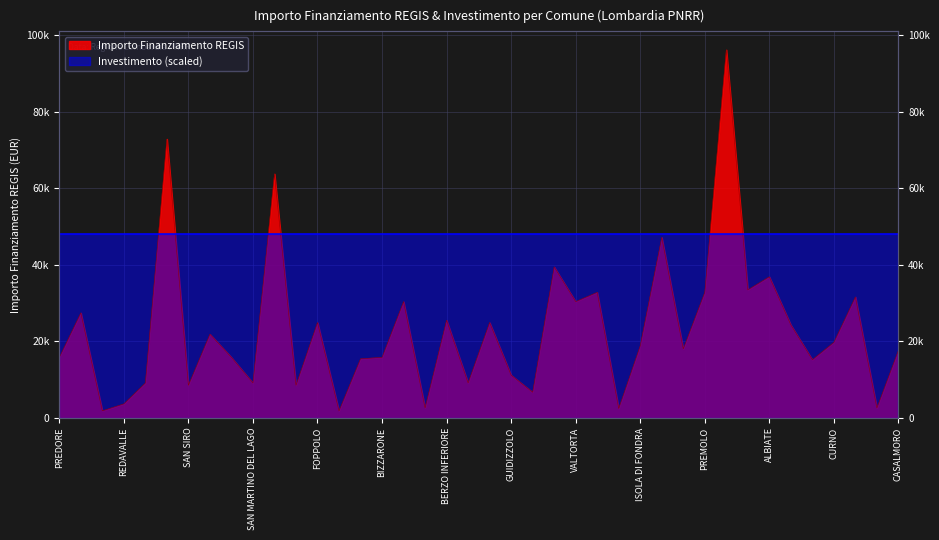

Reading right to left, list all the values displayed in this chart.

17603	2571	31564	19711	15175	24280	36851	33423	96145	32778	17997	47135	18817	2428	32778	30350	39422	6677	11141	24887	9105	25494	2571	30350	15782	15426	1821	24887	8498	63735	9105	15782	21852	8498	72840	9105	3642	1821	27424	15782